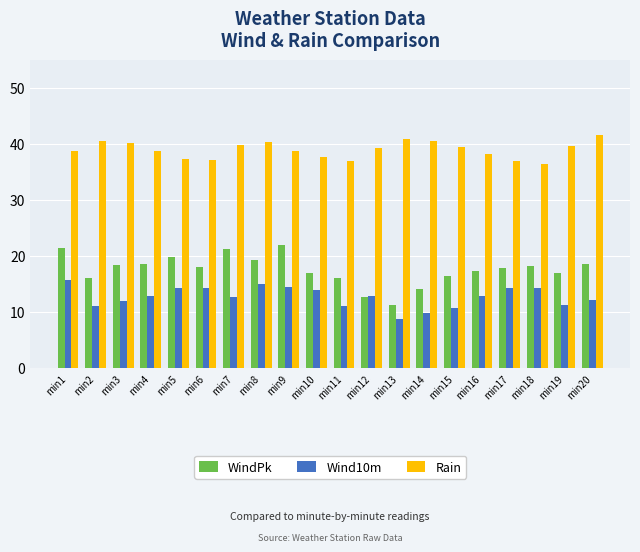

How many groups of bars are there?

20